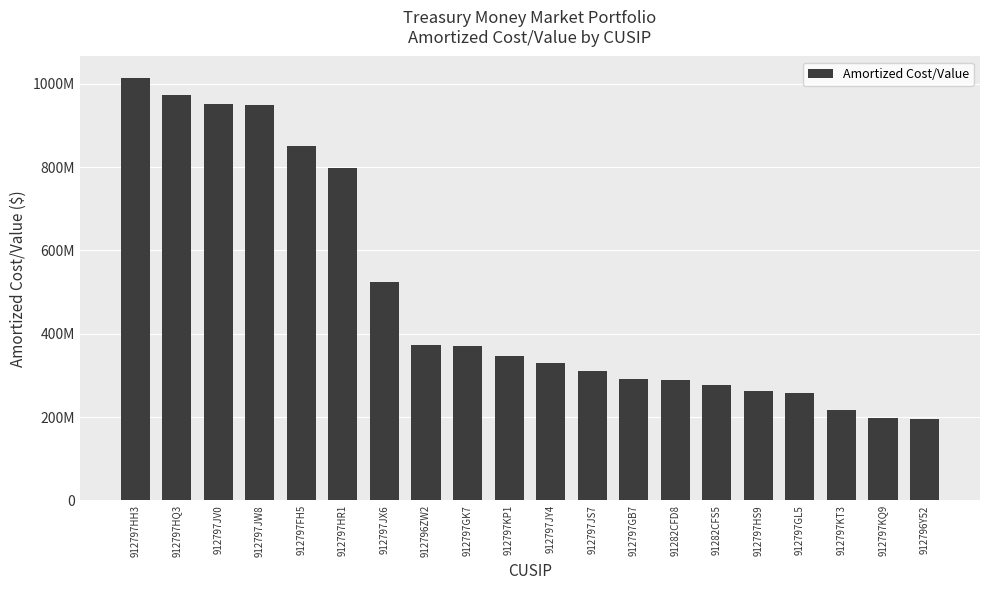

Reading left to right, extract all data points from this chart.

1014850663	974055437	950662518	948192093	850126426	797418664	523462916	372252604	370192768	346124527	328894884	311416875	290455263	289705171	276063024	262479882	258063334	216646800	197576862	194136775